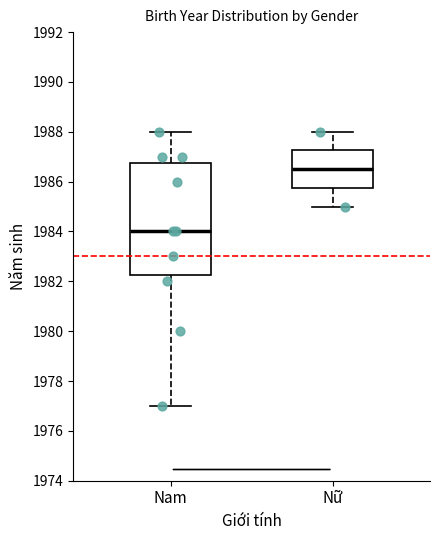

Which box's median line is the highest?

Nữ